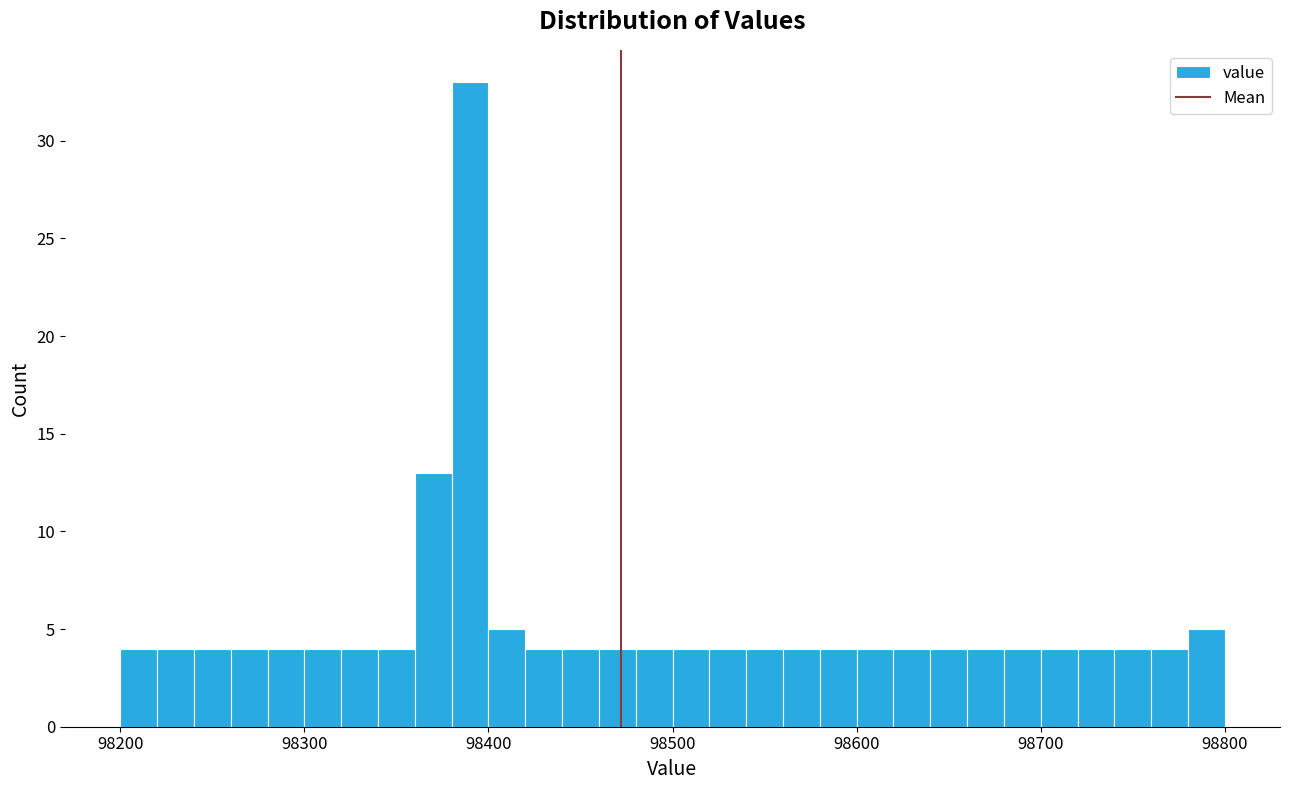

Around what value on the x-axis is the tallest bar? Give the approximate position of its centre, as read against the axis.

98390